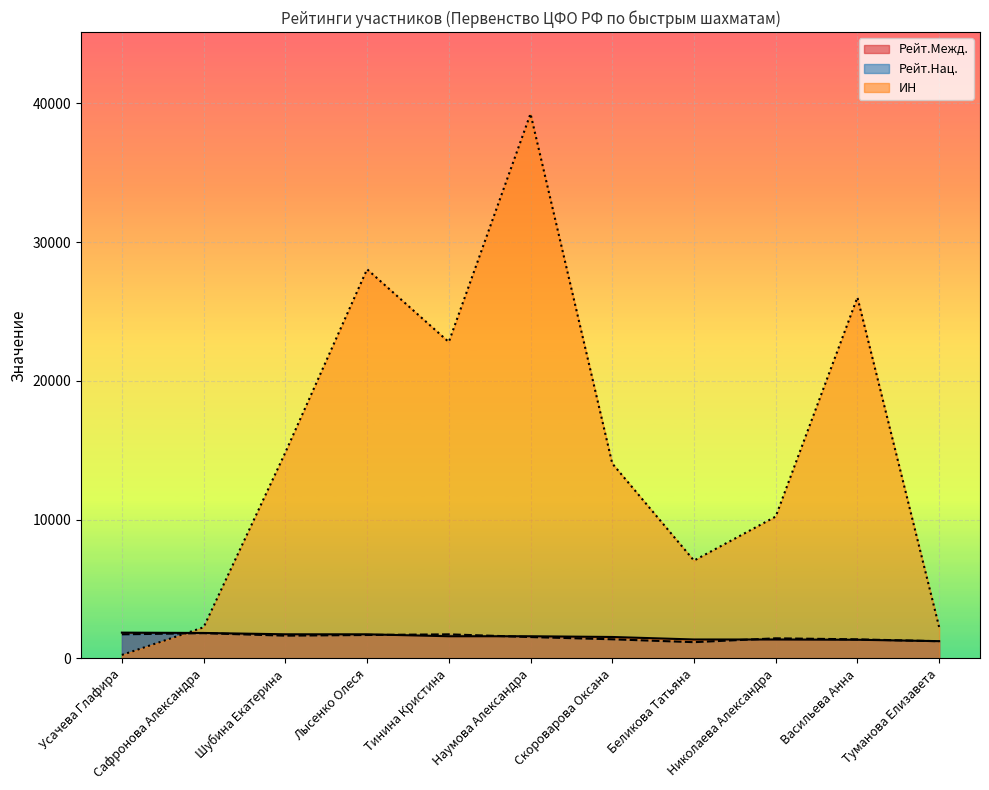

What is the minimum value for ИН?

254